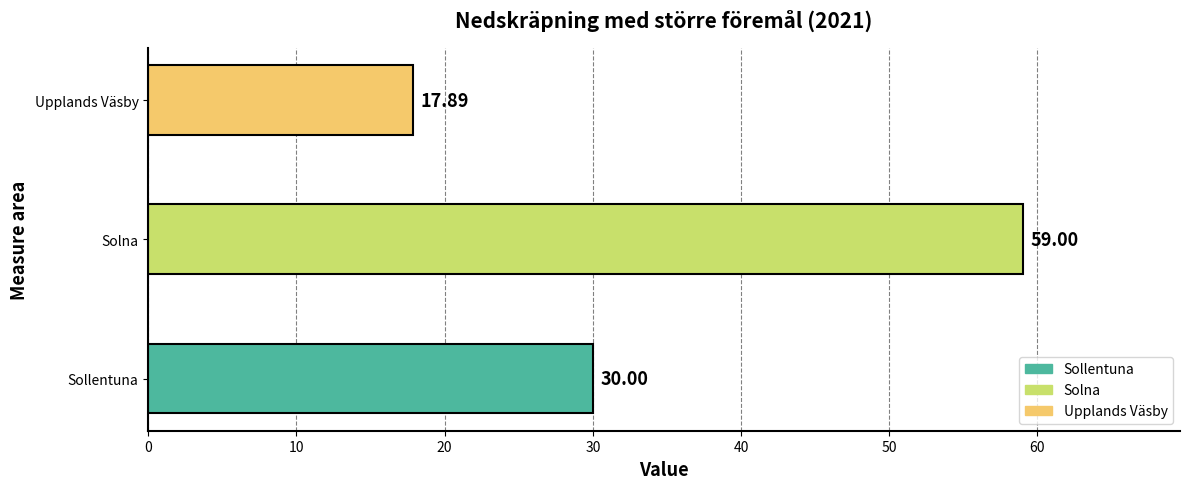

What is the average value?

35.6